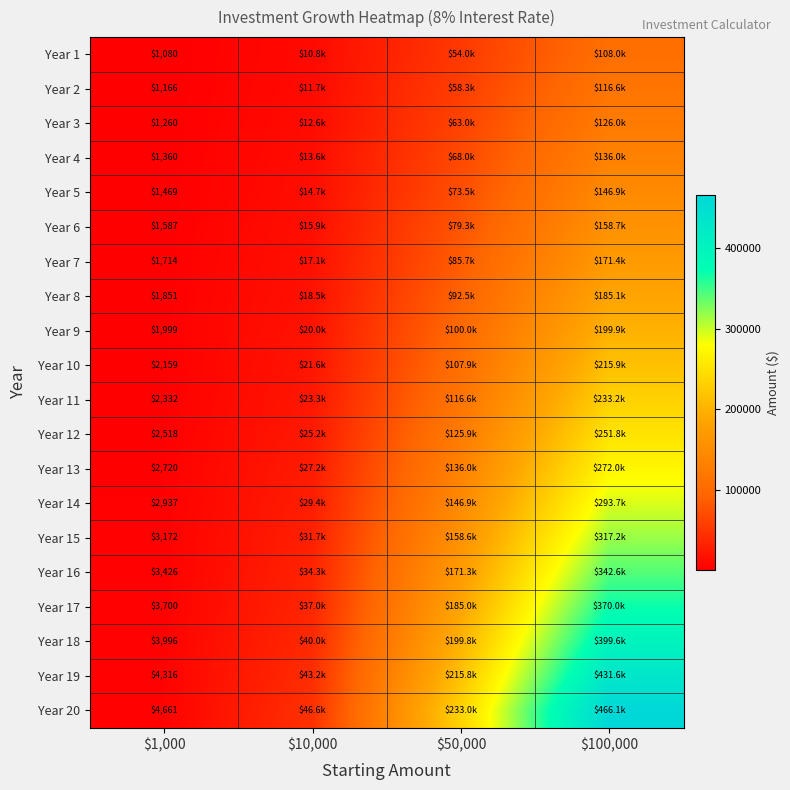

Which has a higher value, $1,000 or $100,000?

$100,000